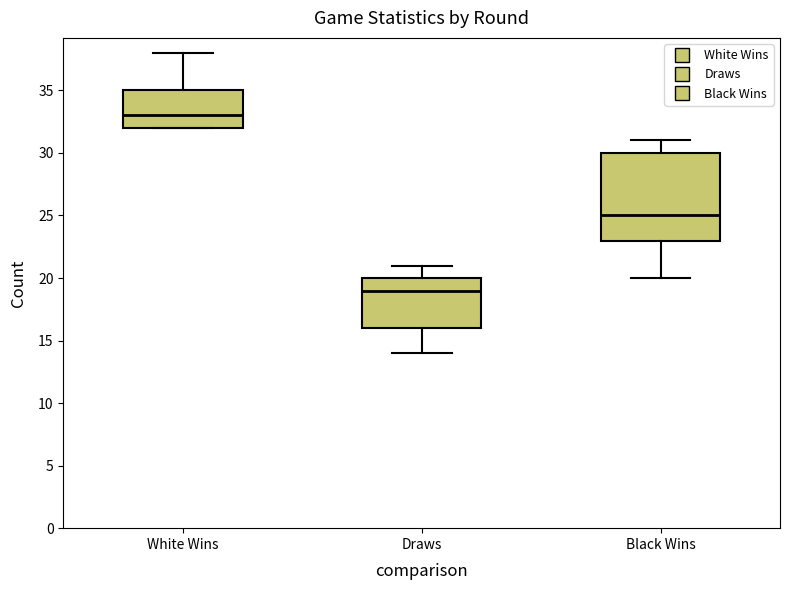

Which box is the tallest, from its lower edge to its upper edge?

Black Wins